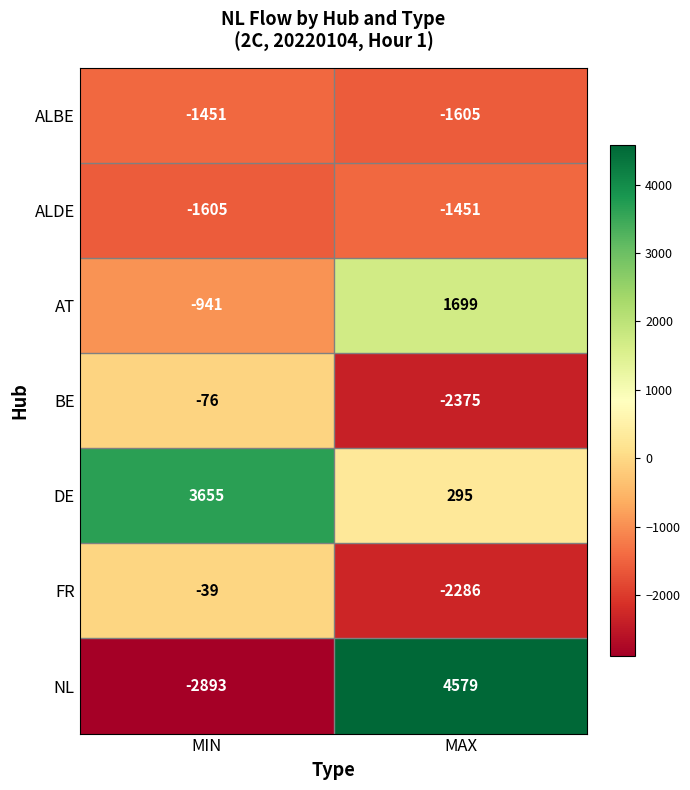

Which category has the highest value across all series?

MAX